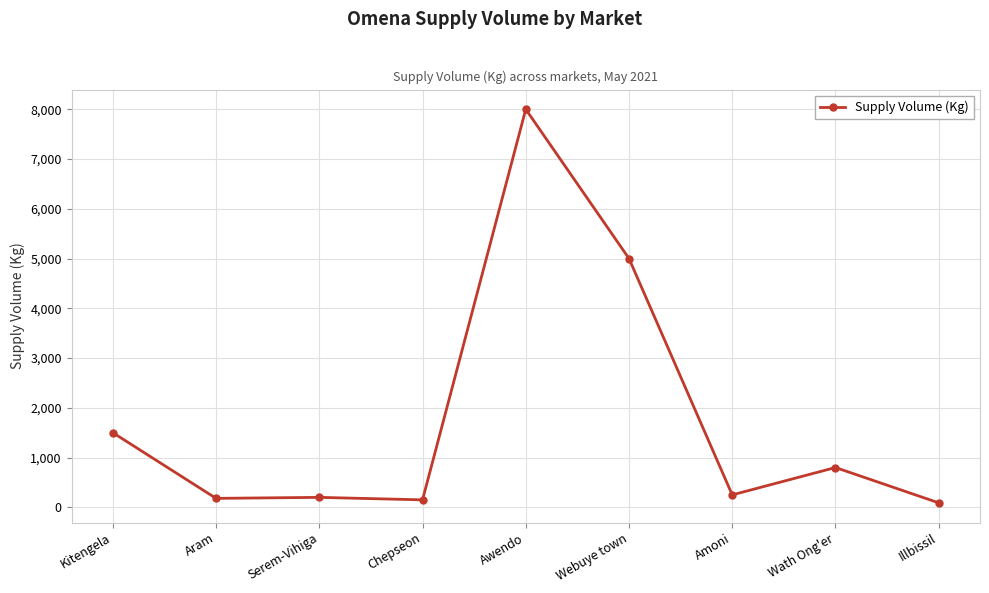

How many values are below 250?

4